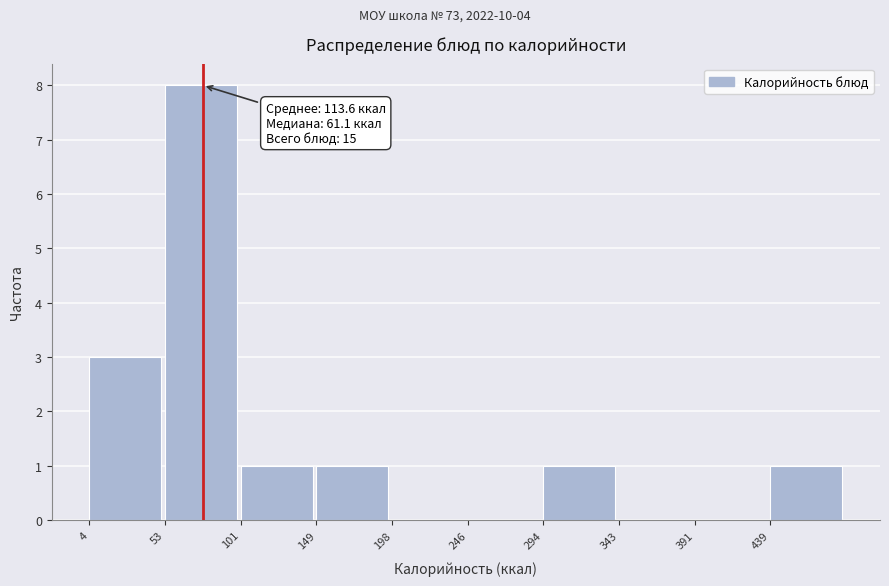

Which range on the x-axis has the tallest bar?

55 to 100